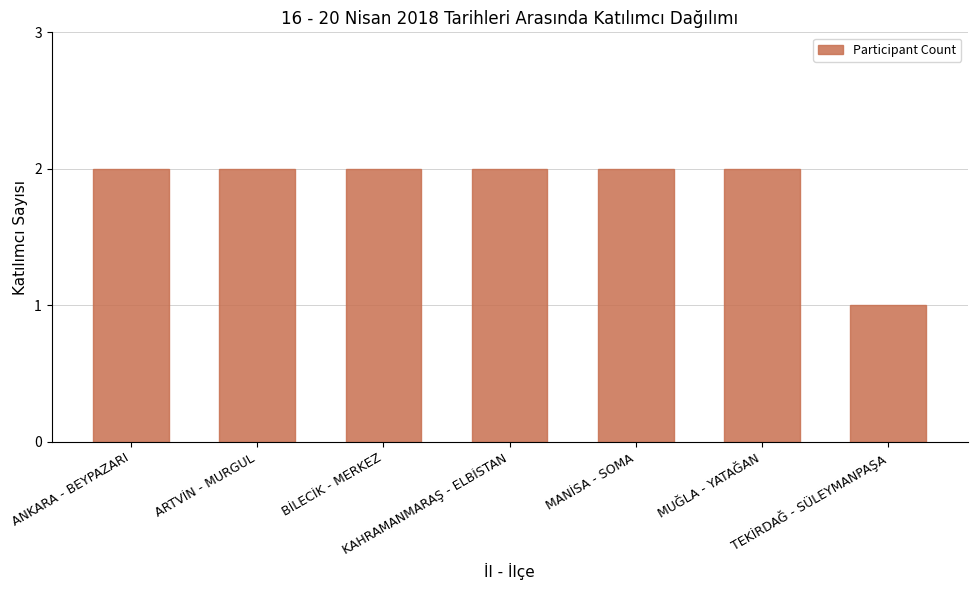

What position from the right is ANKARA - BEYPAZARI?

7